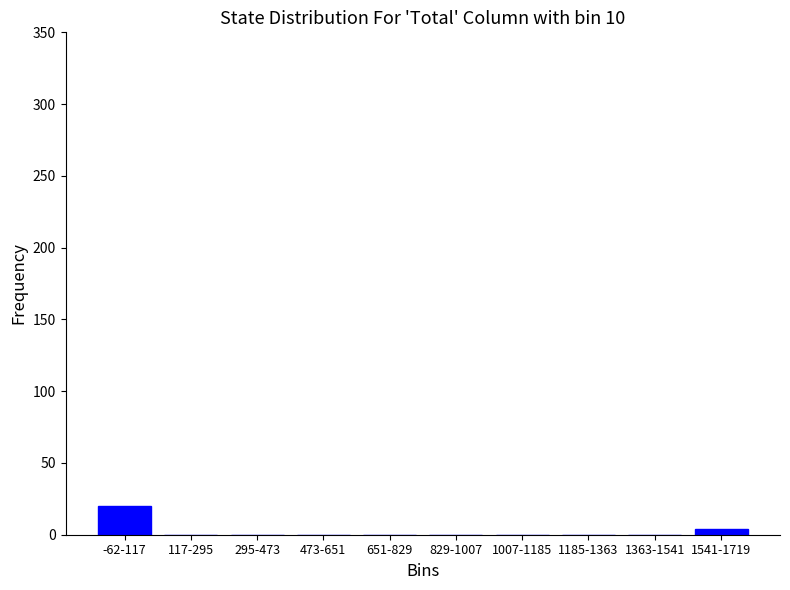

Reading left to right, what are all the values shown in this chart?

-62-117=20	117-295=0	295-473=0	473-651=0	651-829=0	829-1007=0	1007-1185=0	1185-1363=0	1363-1541=0	1541-1719=4